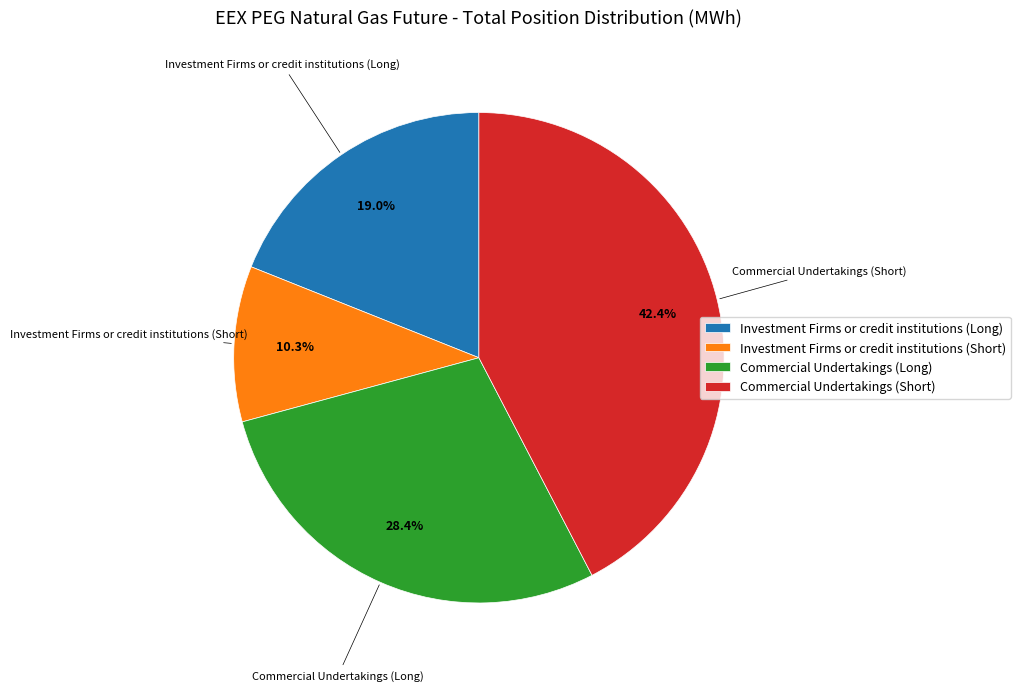

Between Investment Firms or credit institutions (Short) and Commercial Undertakings (Long), which is larger?

Commercial Undertakings (Long)